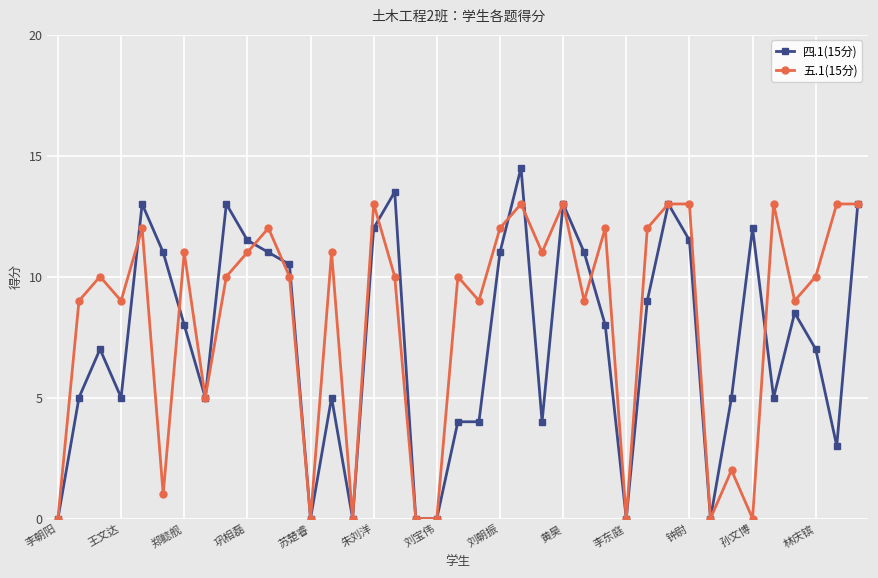

Which series has the widest spread of values?

四.1(15分)